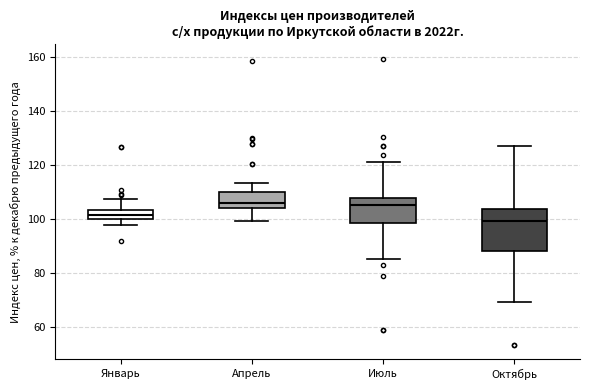

Where is the upper edge of the box for Октябрь on the y-axis? The values are not printed on the chart, so give them approximately, as read against the axis.

104